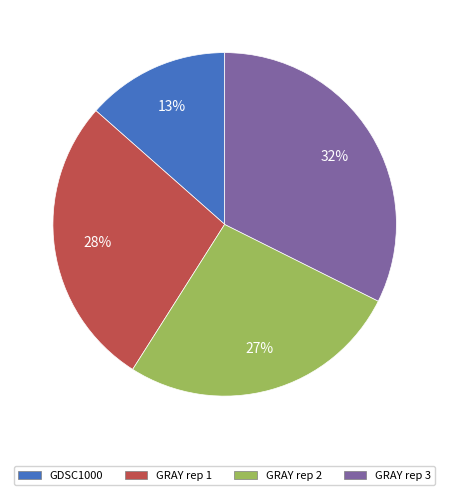

To the nearest percent, what portion does GRAY rep 3 represent?

32%